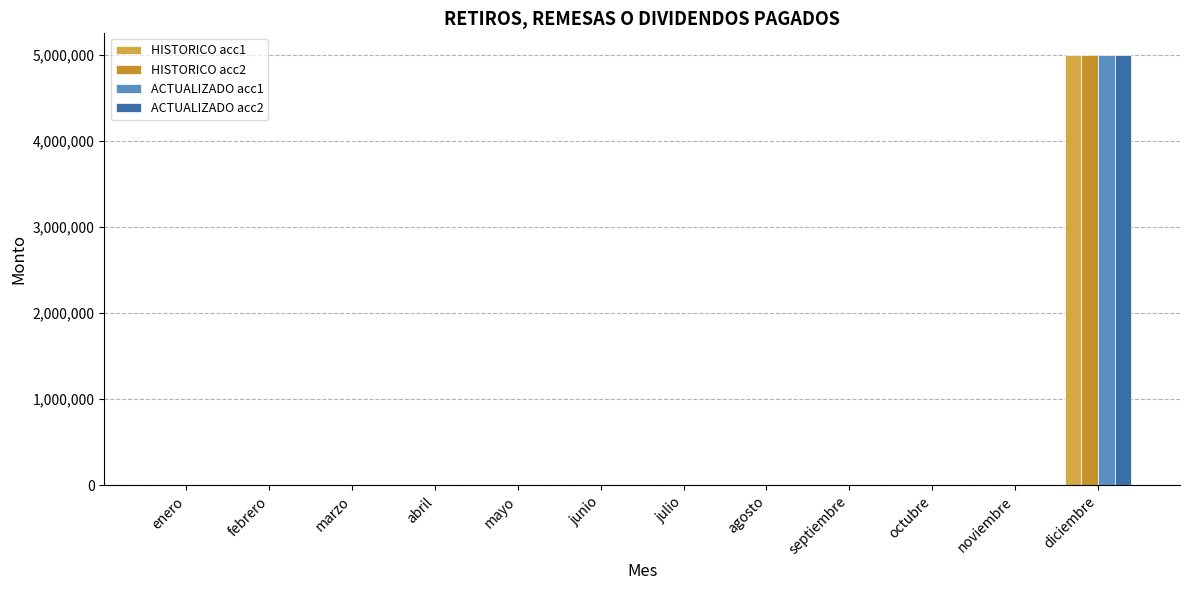

Reading right to left, transcribe all the data shown in this chart.

HISTORICO acc1: diciembre=5000000	noviembre=0	octubre=0	septiembre=0	agosto=0	julio=0	junio=0	mayo=0	abril=0	marzo=0	febrero=0	enero=0
HISTORICO acc2: diciembre=5000000	noviembre=0	octubre=0	septiembre=0	agosto=0	julio=0	junio=0	mayo=0	abril=0	marzo=0	febrero=0	enero=0
ACTUALIZADO acc1: diciembre=5000000	noviembre=0	octubre=0	septiembre=0	agosto=0	julio=0	junio=0	mayo=0	abril=0	marzo=0	febrero=0	enero=0
ACTUALIZADO acc2: diciembre=5000000	noviembre=0	octubre=0	septiembre=0	agosto=0	julio=0	junio=0	mayo=0	abril=0	marzo=0	febrero=0	enero=0